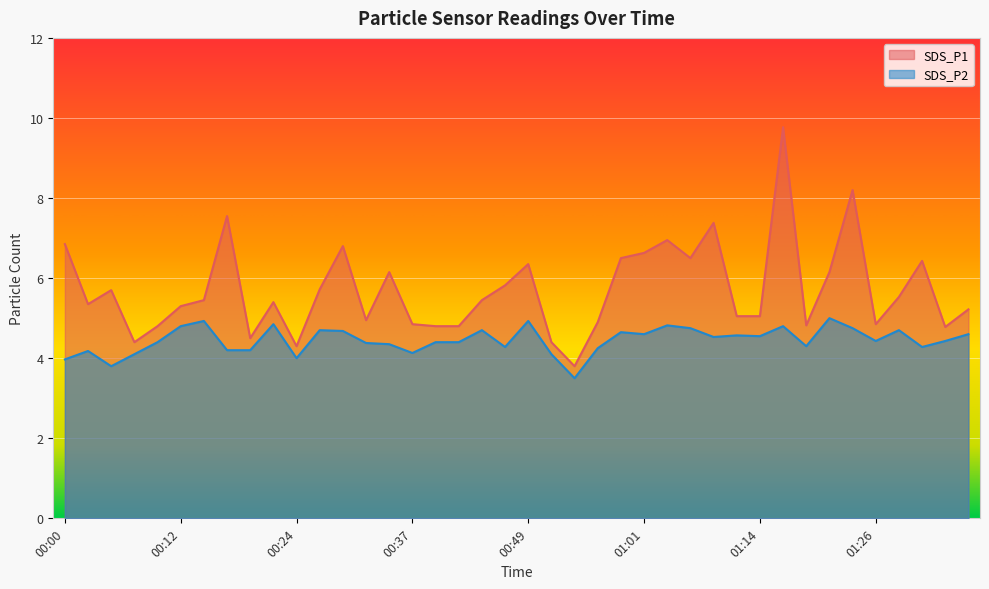

What is the difference between the SDS_P2 values at 01:11 and 00:14?

0.4